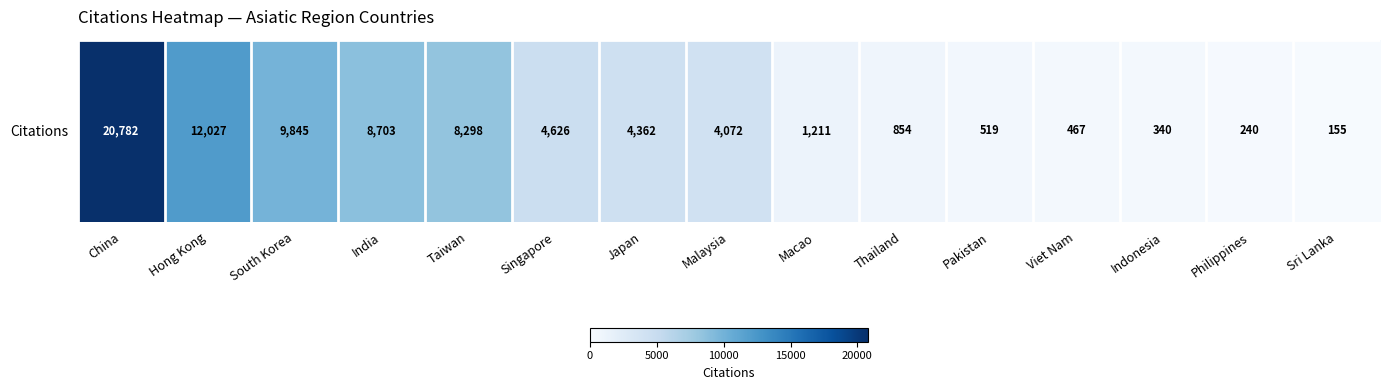

At which label is the value closest to 10468?

South Korea